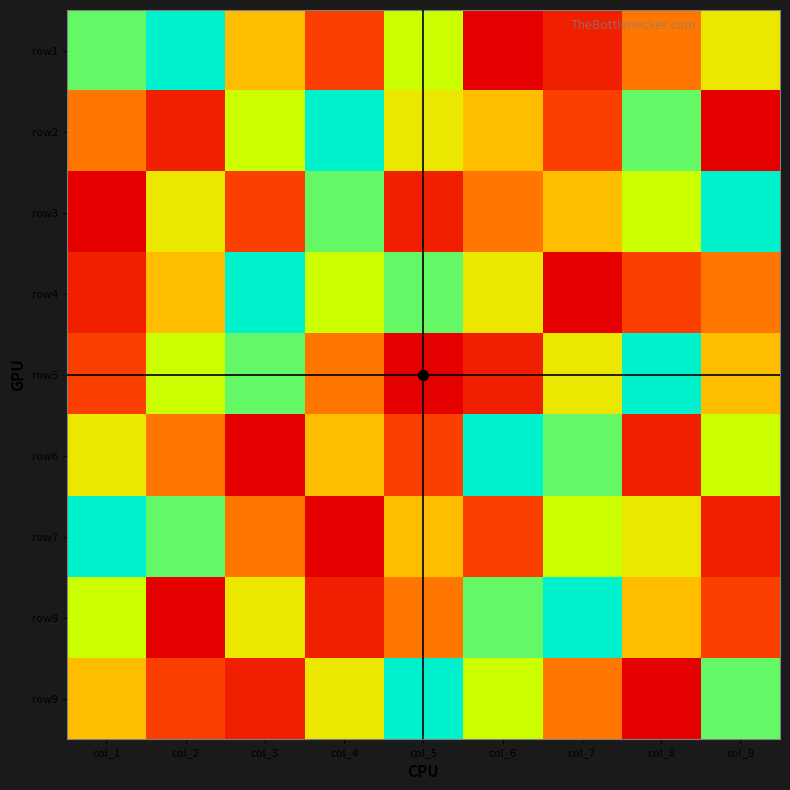

Reading left to right, transcribe all the data shown in this chart.

row1: col_1=8	col_2=9	col_3=5	col_4=3	col_5=7	col_6=1	col_7=2	col_8=4	col_9=6
row2: col_1=4	col_2=2	col_3=7	col_4=9	col_5=6	col_6=5	col_7=3	col_8=8	col_9=1
row3: col_1=1	col_2=6	col_3=3	col_4=8	col_5=2	col_6=4	col_7=5	col_8=7	col_9=9
row4: col_1=2	col_2=5	col_3=9	col_4=7	col_5=8	col_6=6	col_7=1	col_8=3	col_9=4
row5: col_1=3	col_2=7	col_3=8	col_4=4	col_5=1	col_6=2	col_7=6	col_8=9	col_9=5
row6: col_1=6	col_2=4	col_3=1	col_4=5	col_5=3	col_6=9	col_7=8	col_8=2	col_9=7
row7: col_1=9	col_2=8	col_3=4	col_4=1	col_5=5	col_6=3	col_7=7	col_8=6	col_9=2
row8: col_1=7	col_2=1	col_3=6	col_4=2	col_5=4	col_6=8	col_7=9	col_8=5	col_9=3
row9: col_1=5	col_2=3	col_3=2	col_4=6	col_5=9	col_6=7	col_7=4	col_8=1	col_9=8